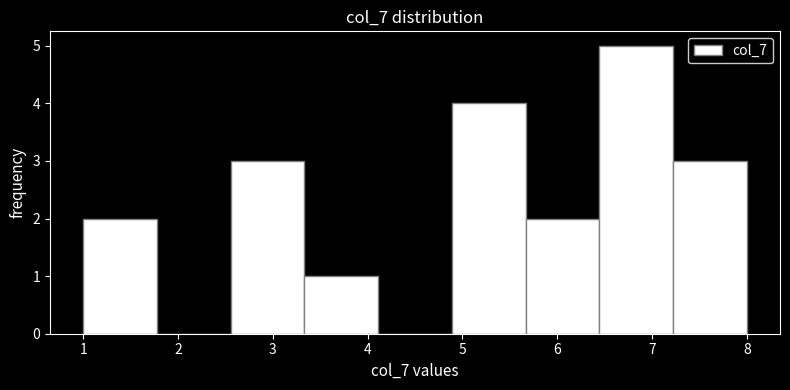

Over which range of the x-axis is the bar tallest?

6.4 to 7.2